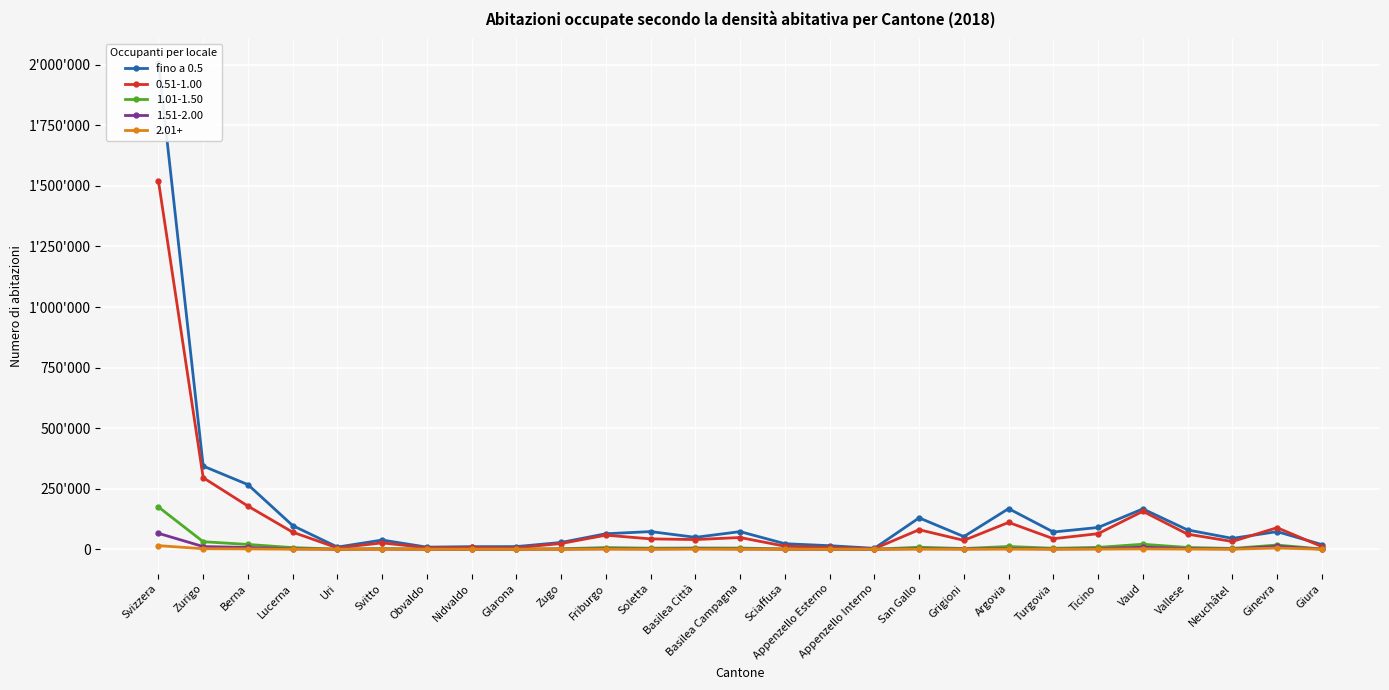

What is the difference between the maximum and minimum values?

2004858